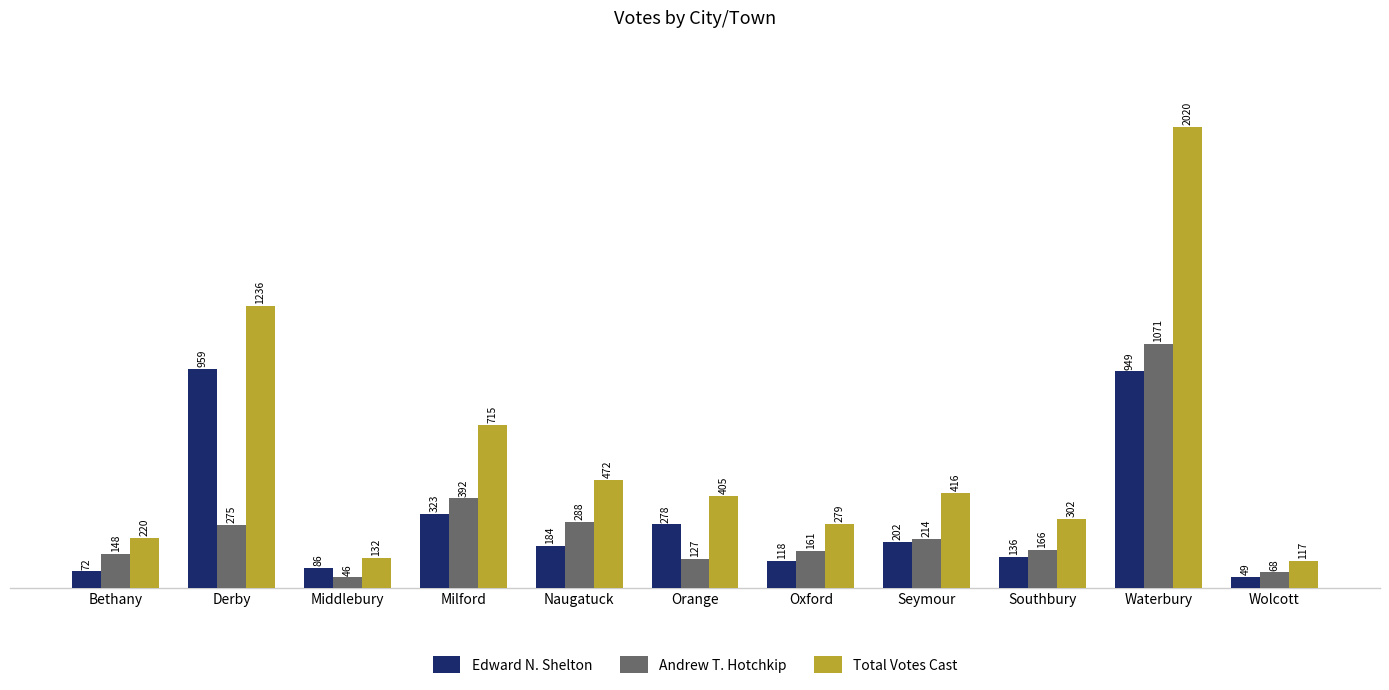

Which series has the largest range (max minus min)?

Total Votes Cast